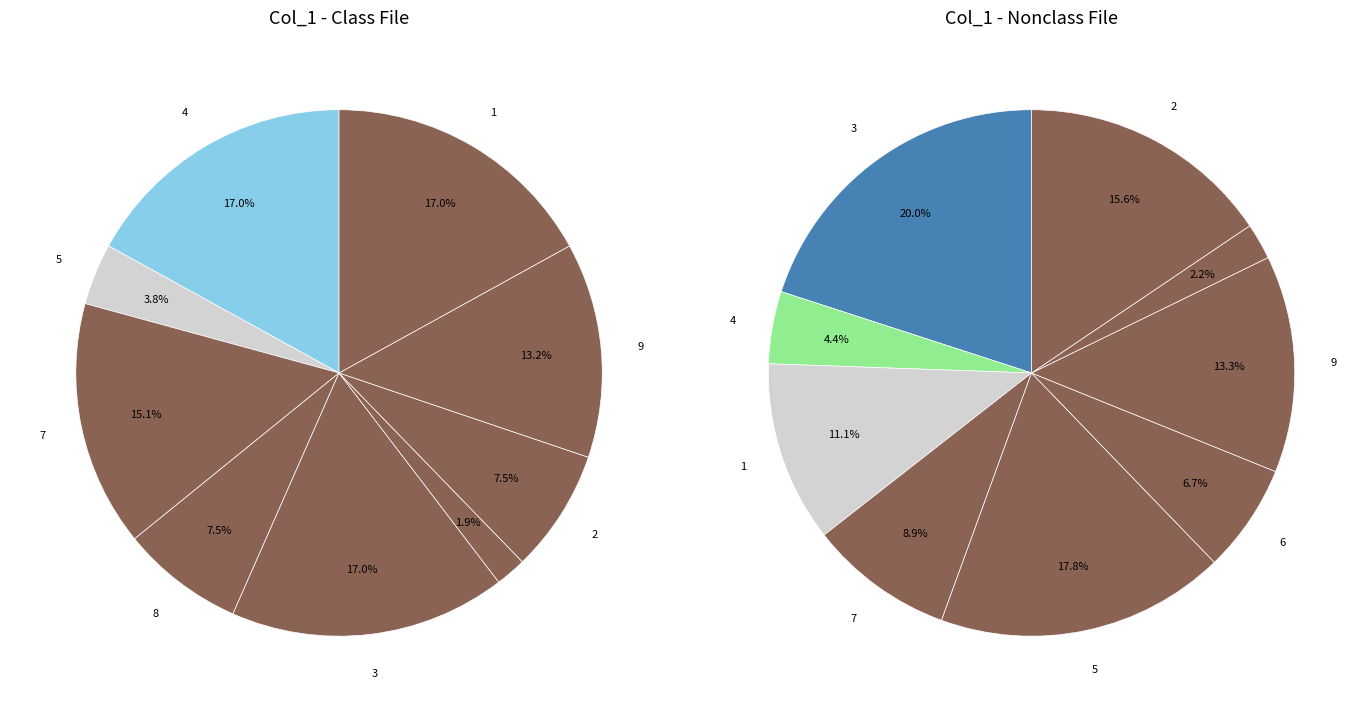

Is there any slice that represents more than half of the pie?

No